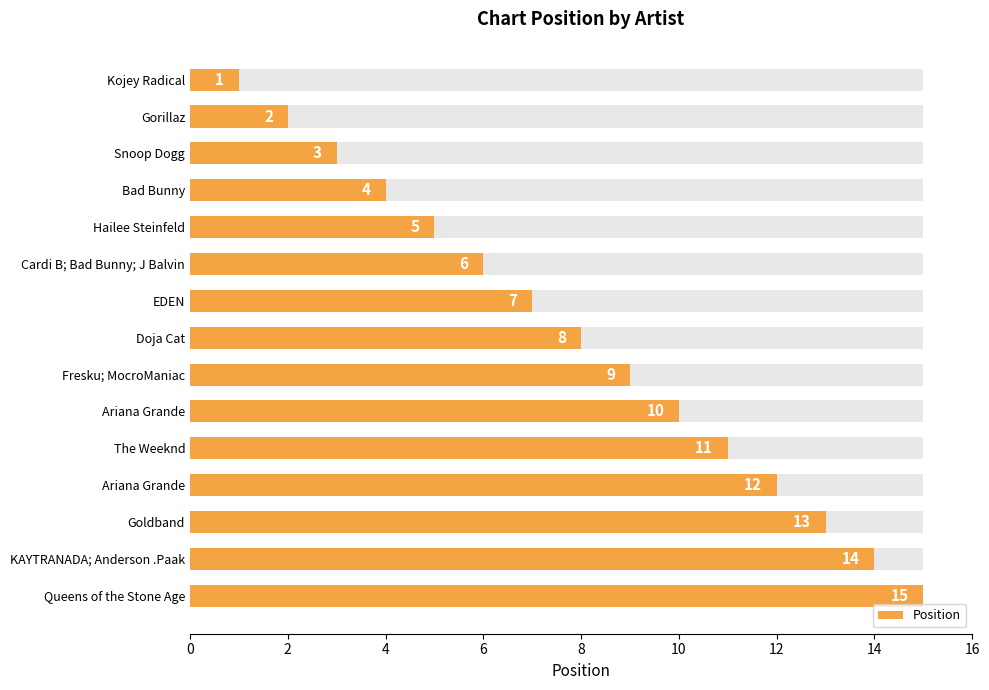

Reading left to right, extract all data points from this chart.

1	2	3	4	5	6	7	8	9	10	11	12	13	14	15